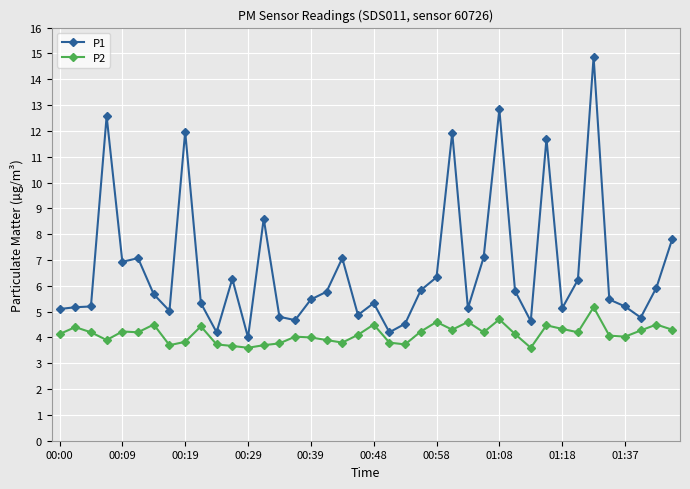

True or false: P2 and P1 cross at least once.

False